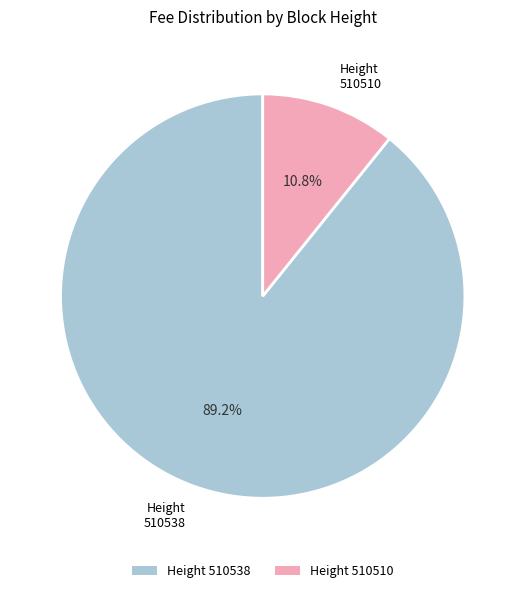

Which category has the smallest portion of the pie?

Height 510510